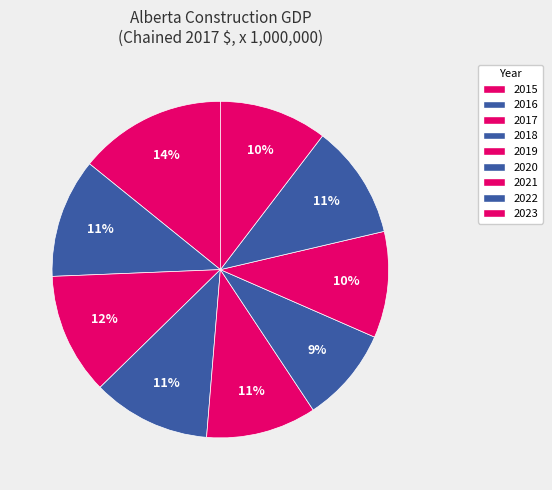

What percentage is the 2022 slice, to the nearest percent?

11%